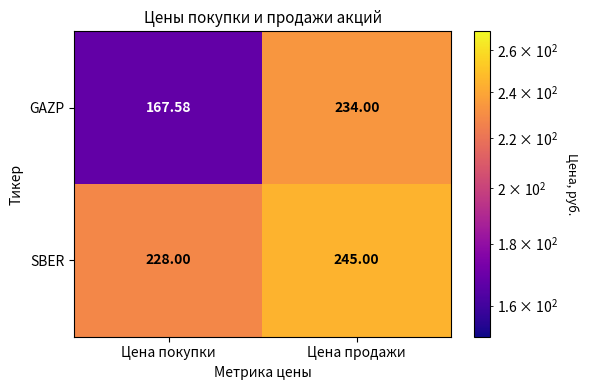

Between Цена покупки and Цена продажи, which series saw the biggest shift?

GAZP